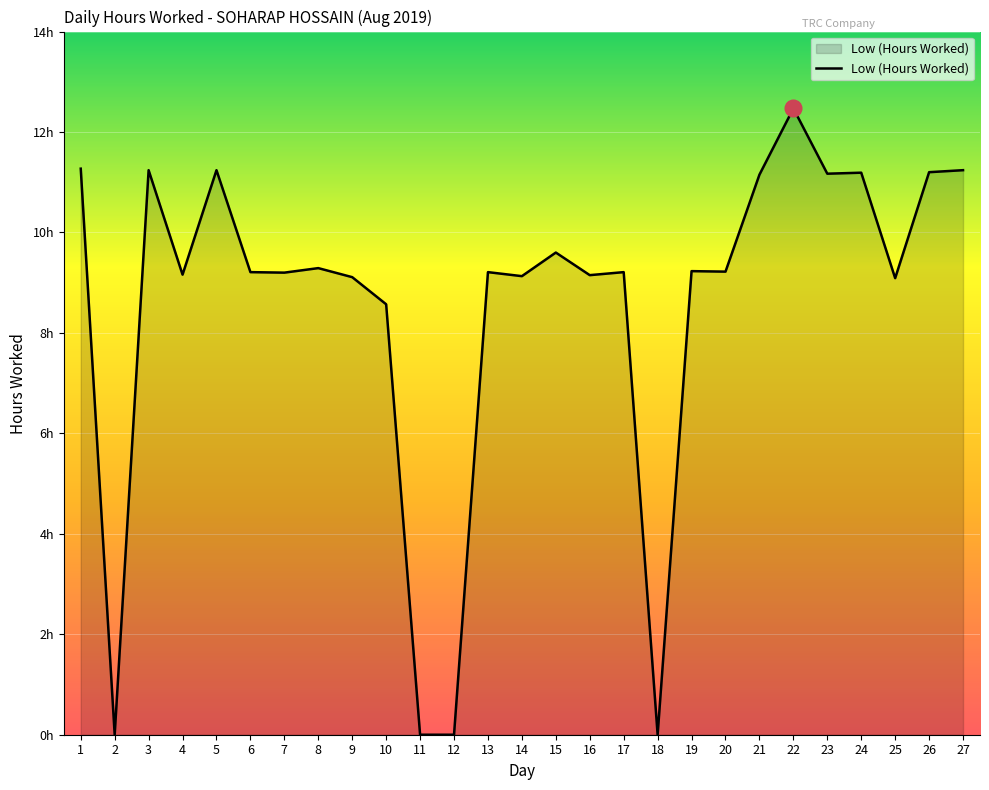

Is it true that the value at 6 is 6.4?

False